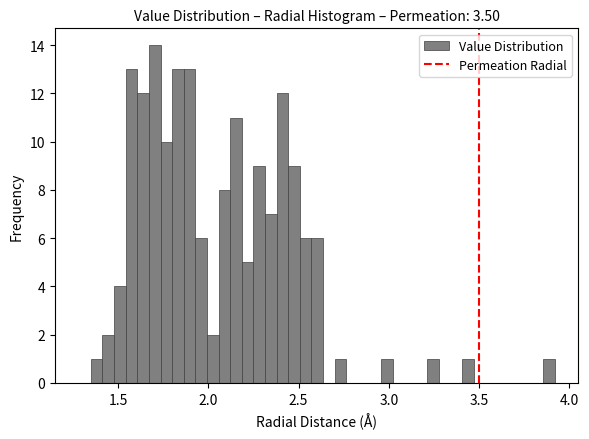

Around what value on the x-axis is the tallest bar? Give the approximate position of its centre, as read against the axis.

1.70